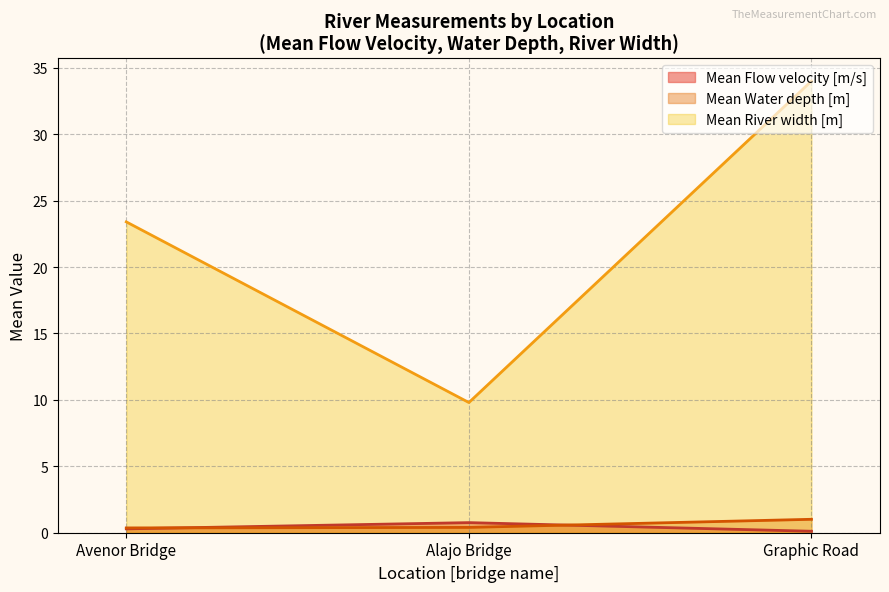

What is the sum of all Mean River width [m] values?

67.2